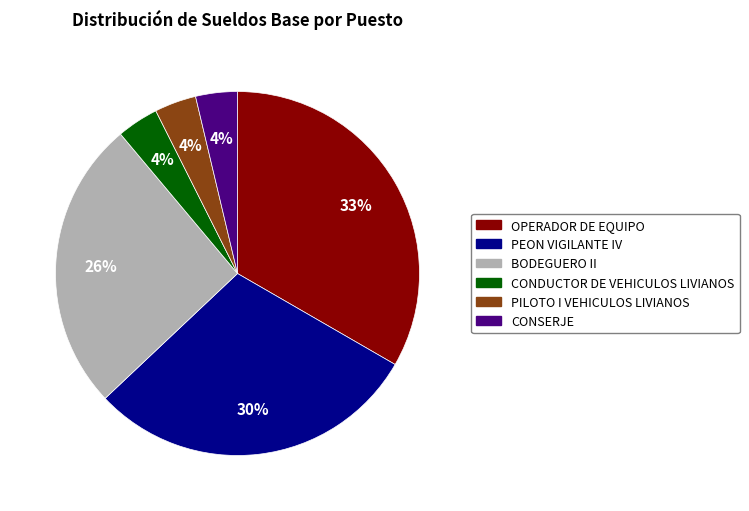

To the nearest percent, what percentage of the pie is CONDUCTOR DE VEHICULOS LIVIANOS?

4%